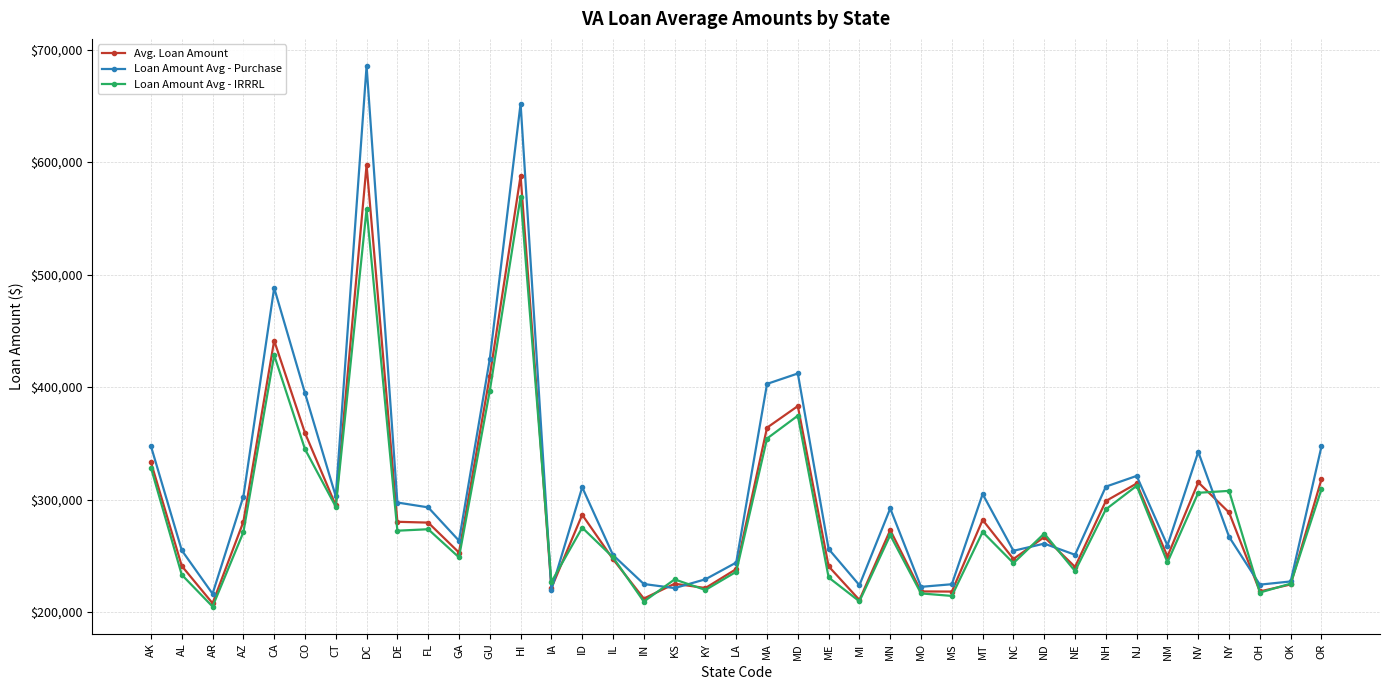

How many distinct data groups are displayed?

3